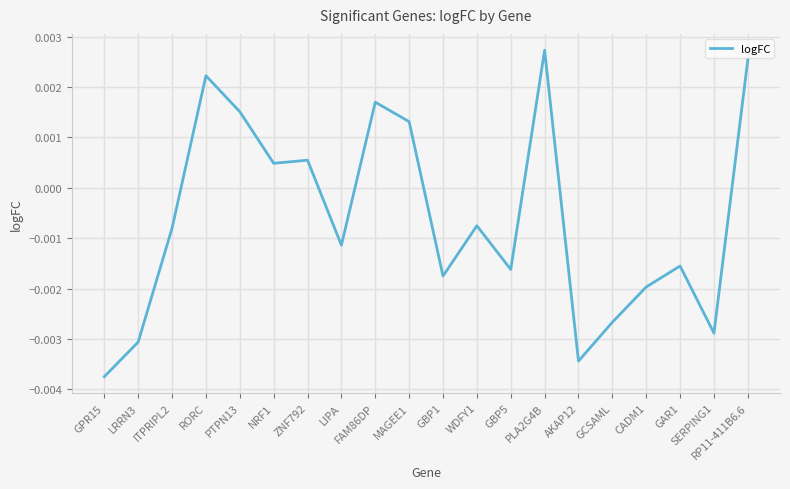

Where is the first local maximum?

RORC